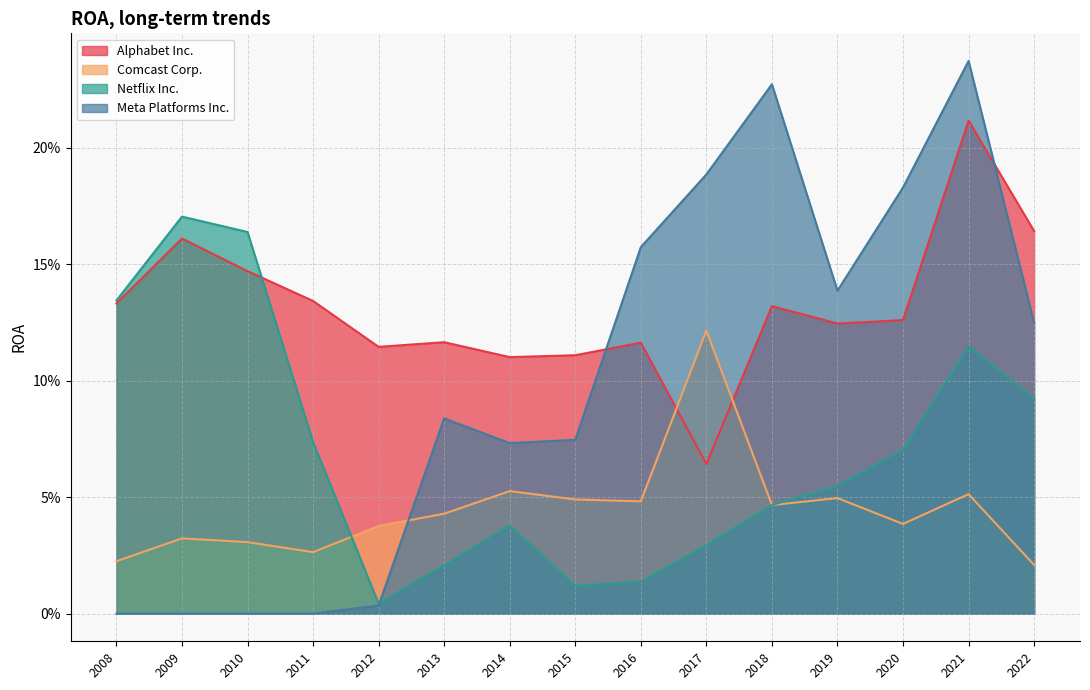

Rank the series by their average value, from highest to lowest.

Alphabet Inc., Meta Platforms Inc., Netflix Inc., Comcast Corp.